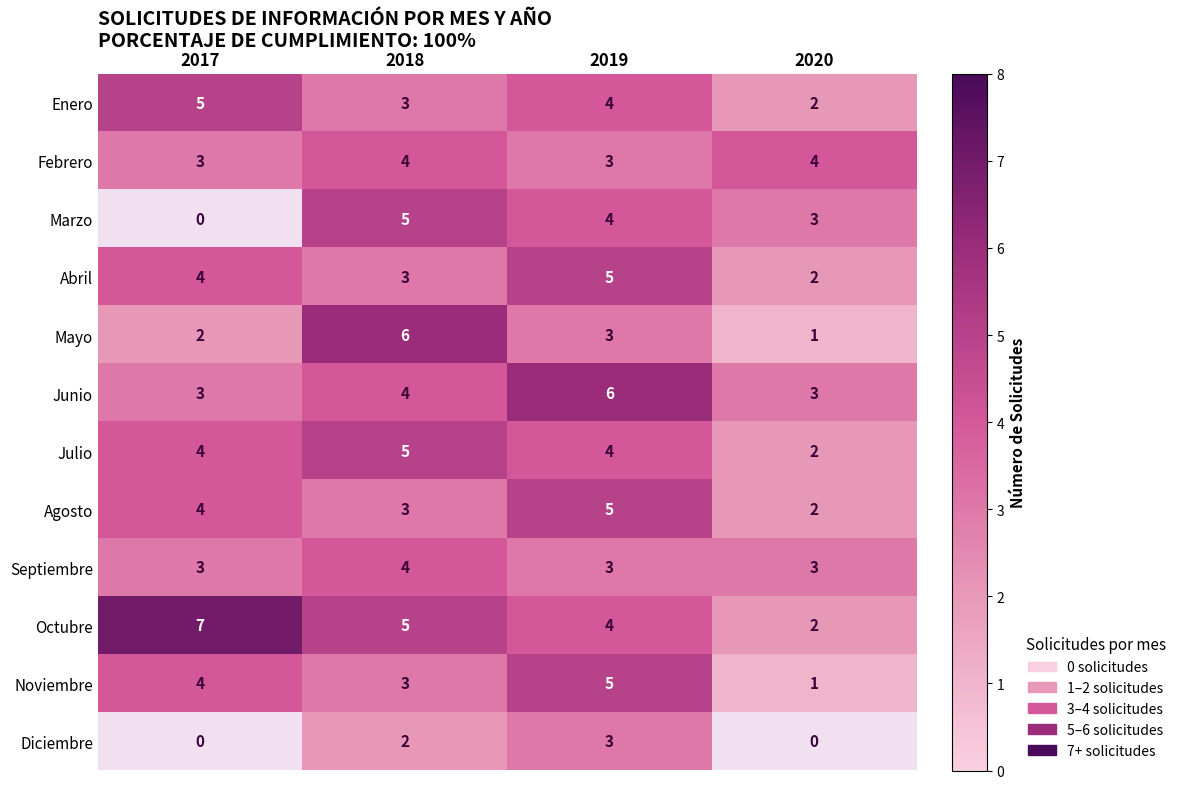

What is the sum of the Octubre values at 2018 and 2019?

9